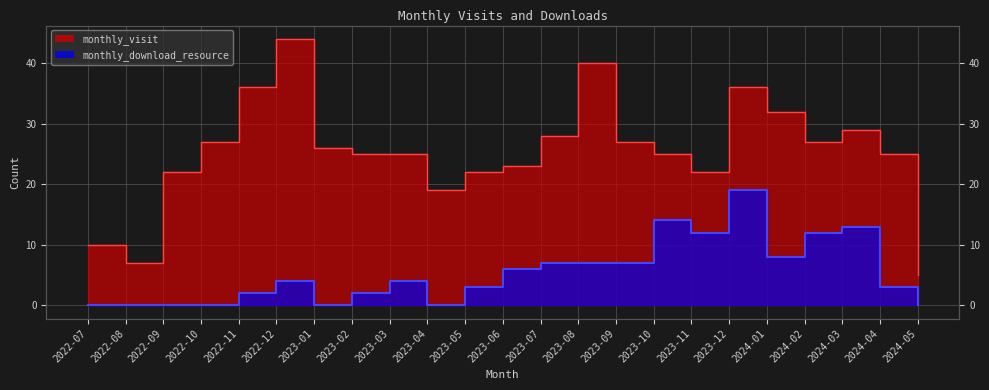

Which has a higher value, 2024-02 or 2023-07?

2023-07